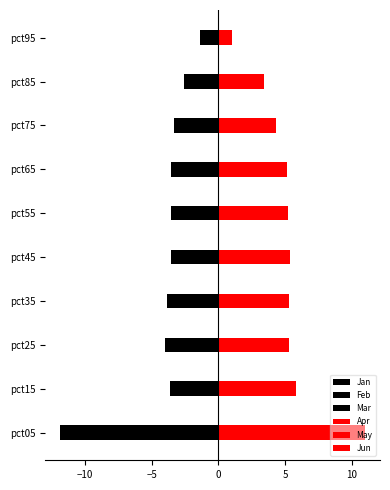

Which series has the largest range (max minus min)?

Jan